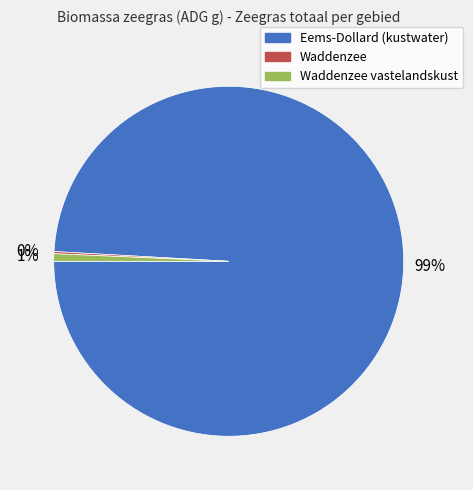

To the nearest percent, what is the average slice percentage?

33%